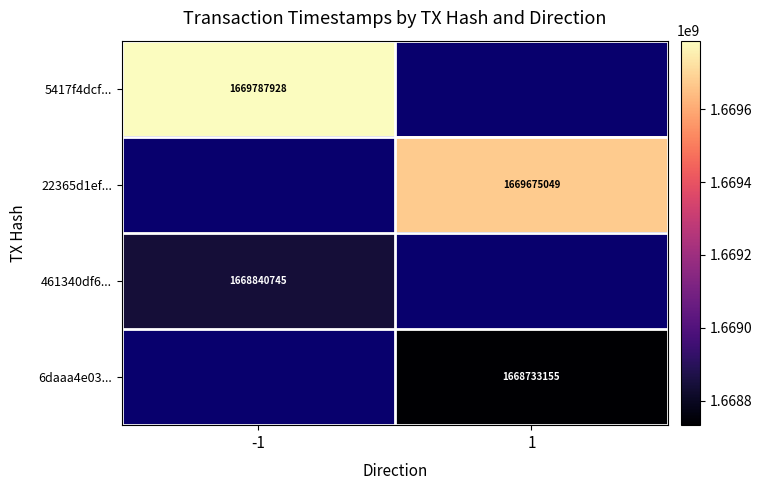

True or false: 461340df6... has a value of 553380188 at -1.

False